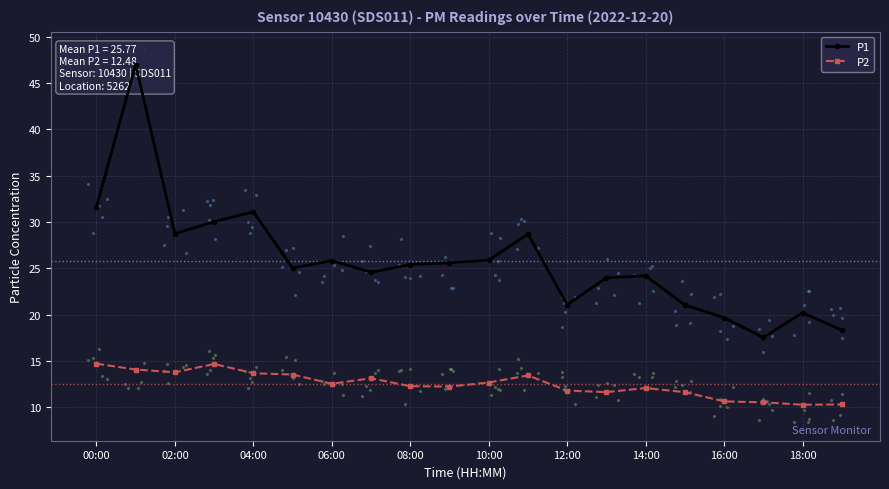

True or false: P2 has more than 2 interior local peaks.

True